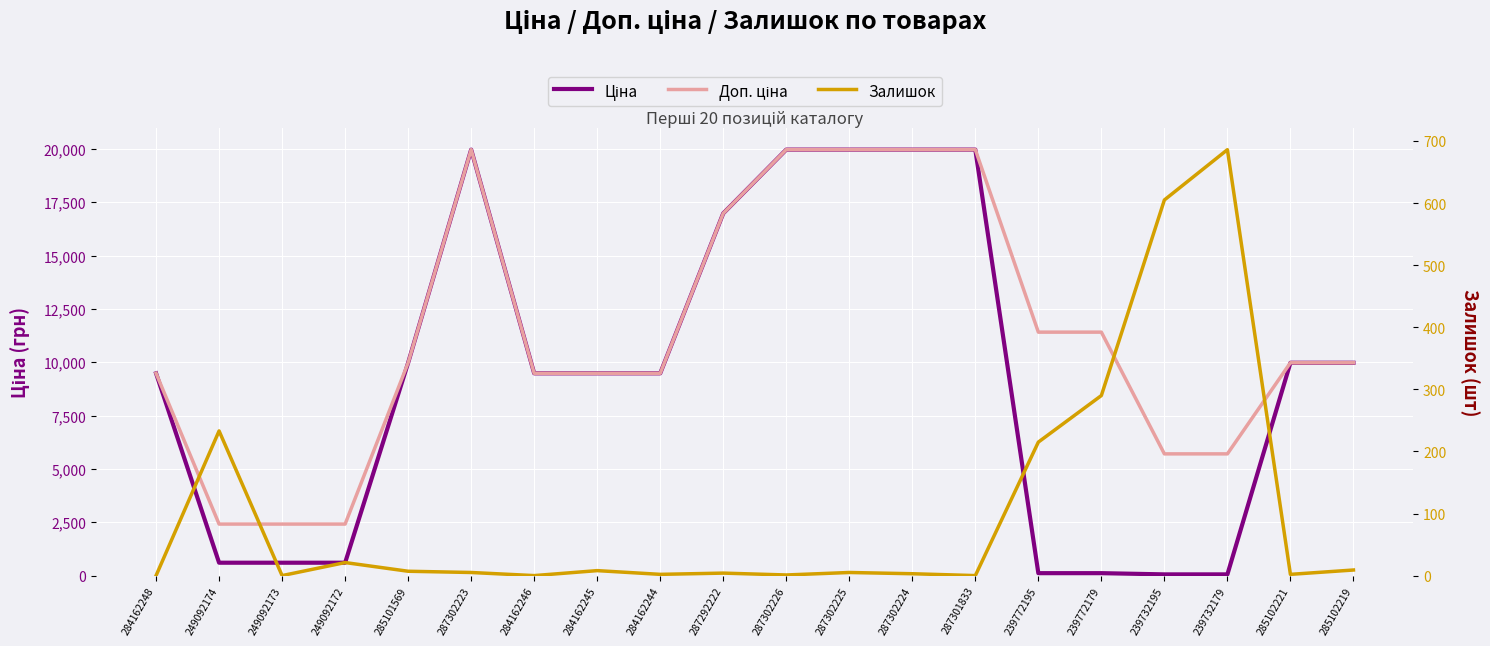

What is the average value of the Залишок series?

104.8